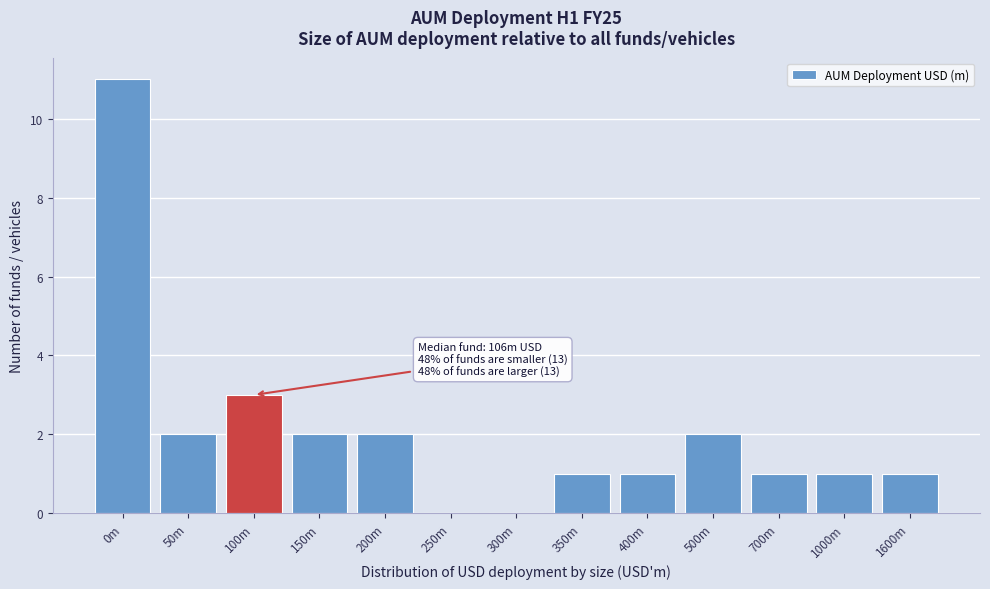

Reading left to right, extract all data points from this chart.

0m=11	50m=2	100m=3	150m=2	200m=2	250m=0	300m=0	350m=1	400m=1	500m=2	700m=1	1000m=1	1600m=1